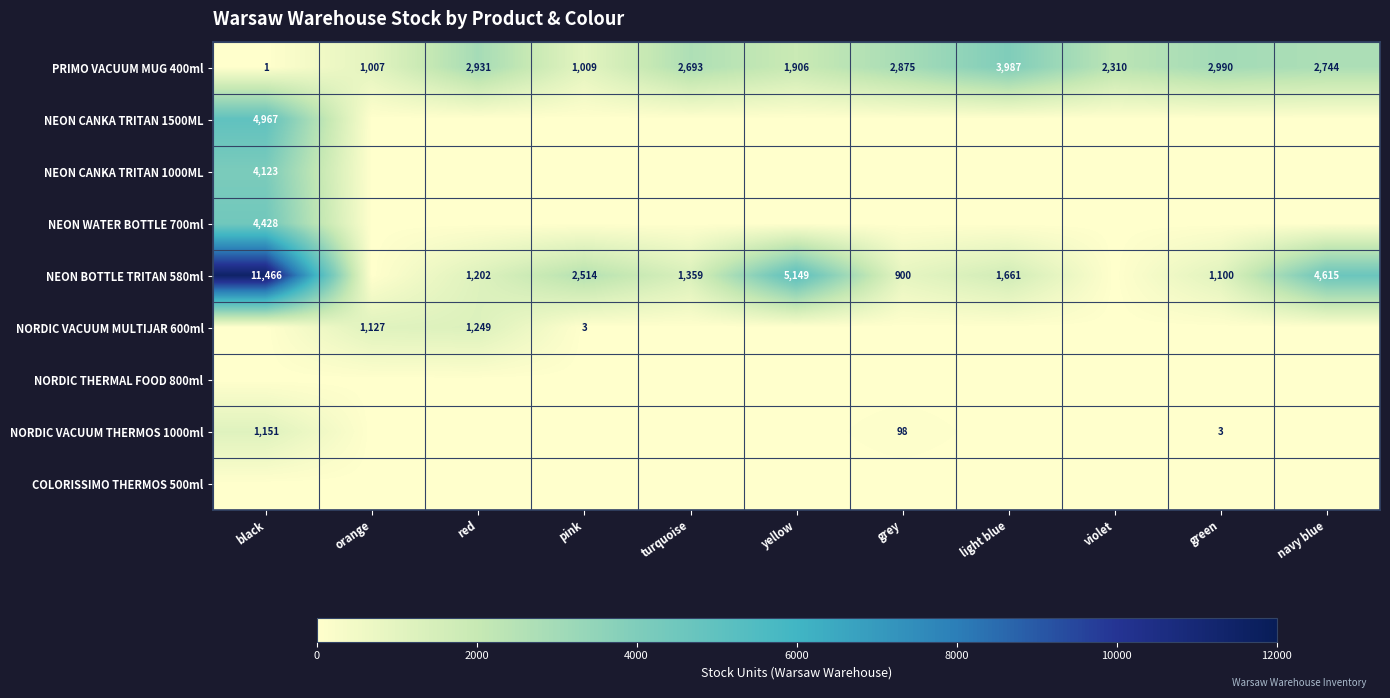

The value of NEON BOTTLE TRITAN 580ml at navy blue is 7505. True or false?

False